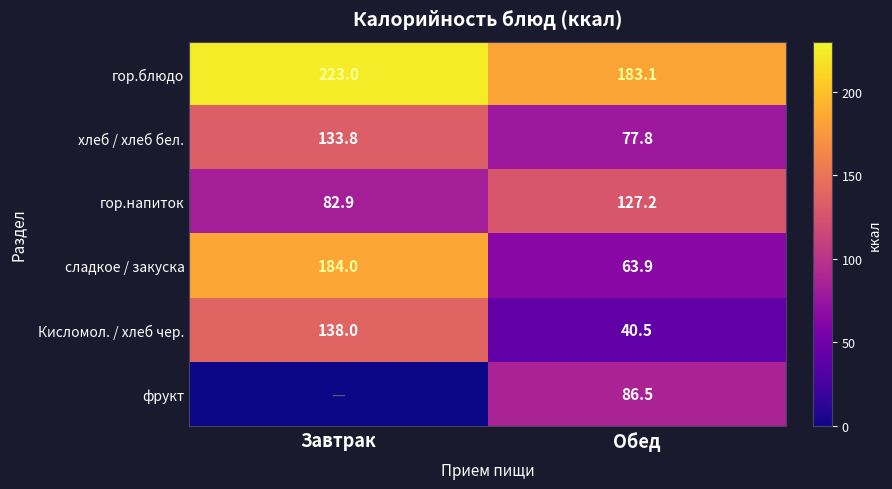

What is the spread (max minus min) of values at Обед?

142.6